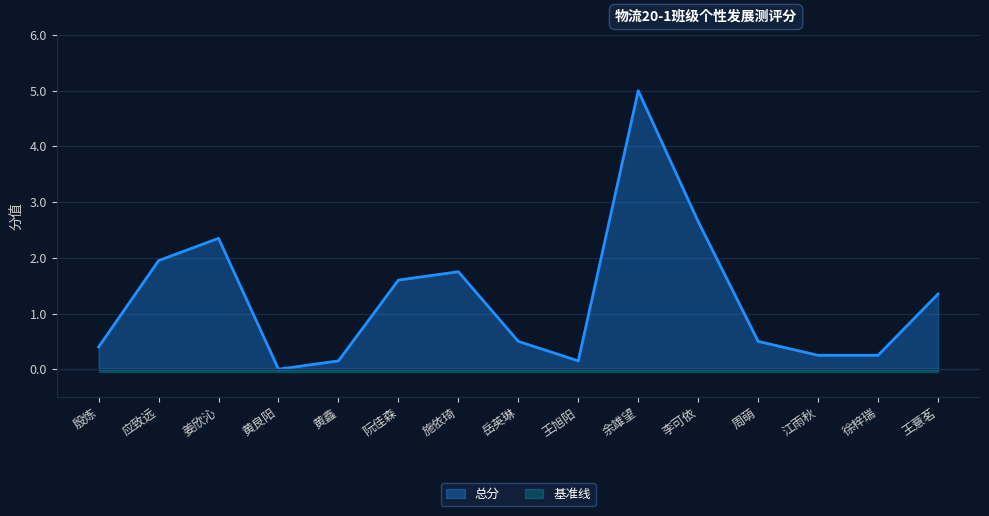

What is the sum of the values at 应致远 and 姜欣沁?

4.3